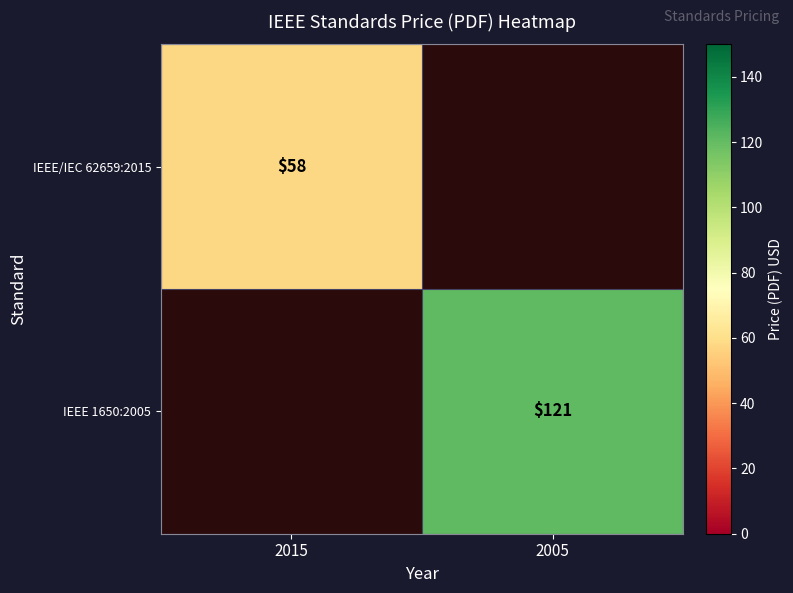

Is it true that IEEE/IEC 62659:2015 equals 58 at 2015?

True